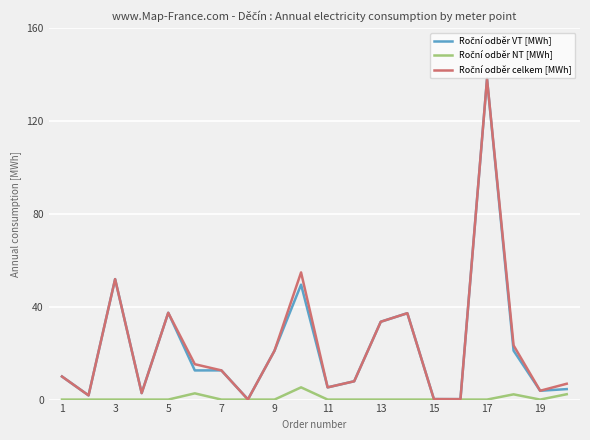

What is the greatest value displayed?

138.2